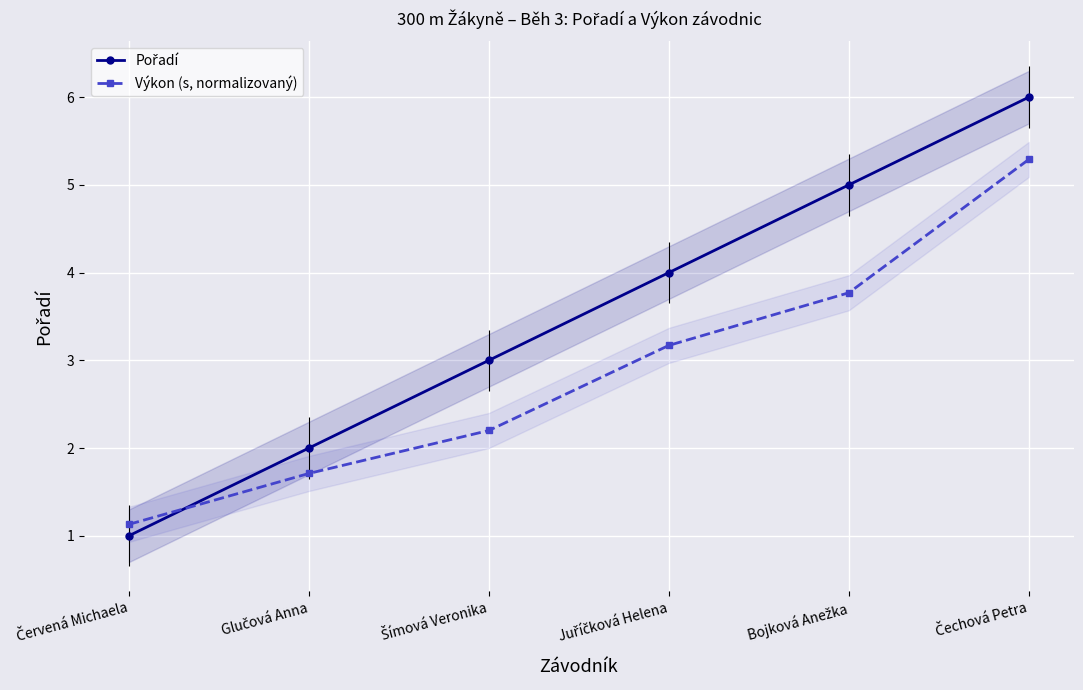

How many lines are shown in the chart?

2